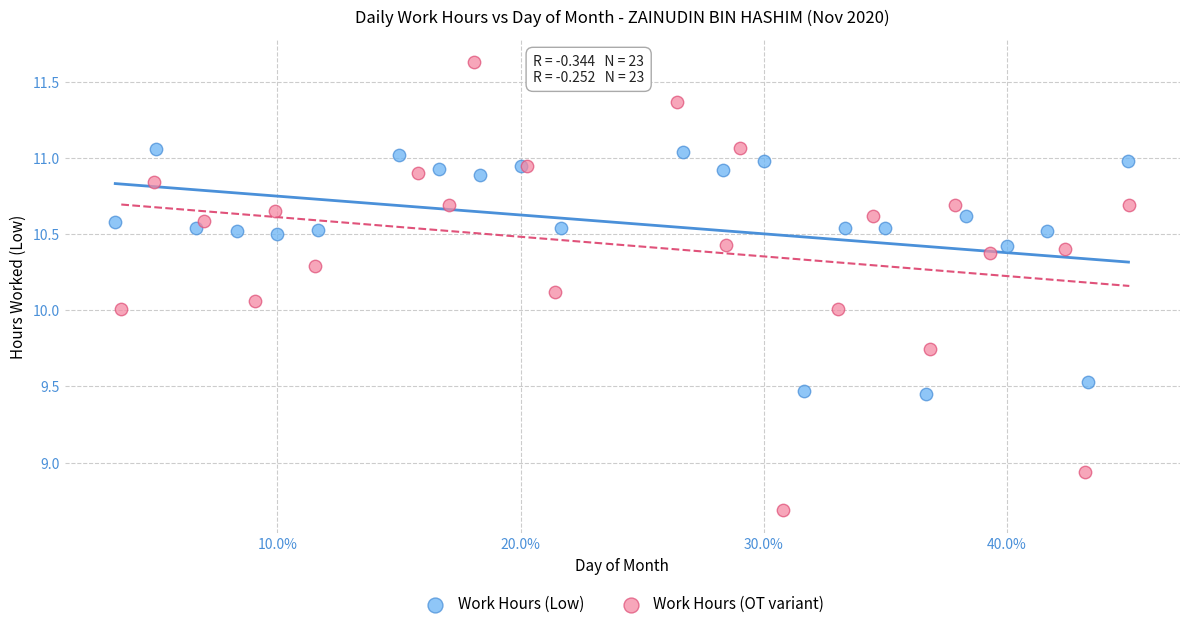

Which series has the widest spread of Y values?

Work Hours (OT variant)